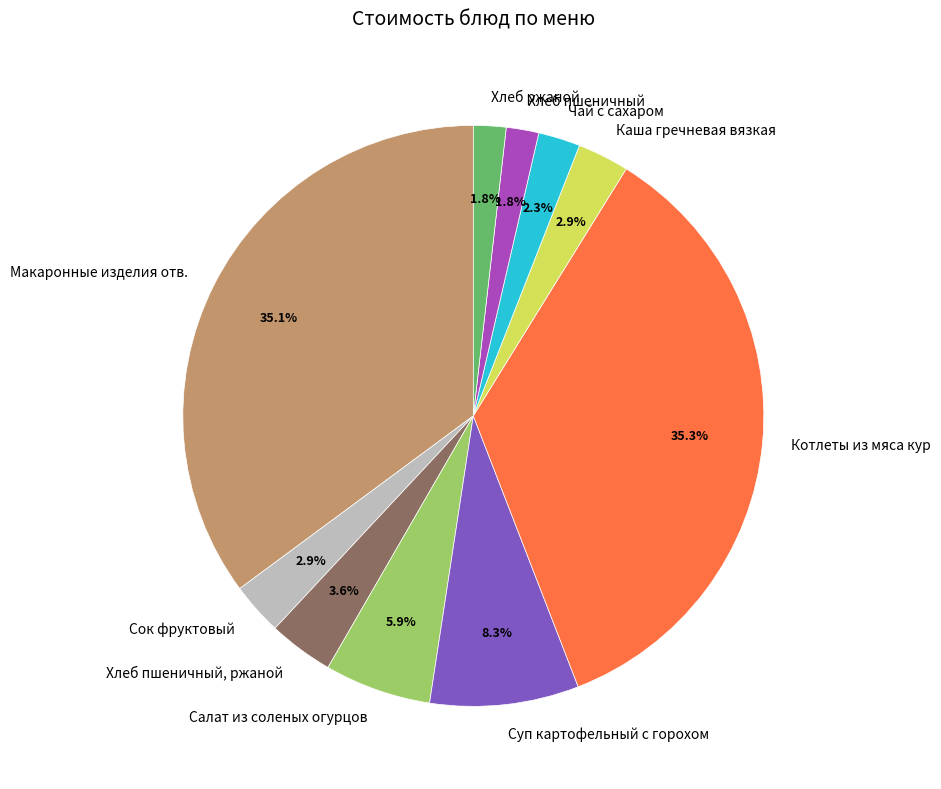

What is the ratio of the value at Хлеб пшеничный to the value at Салат из соленых огурцов?

0.3